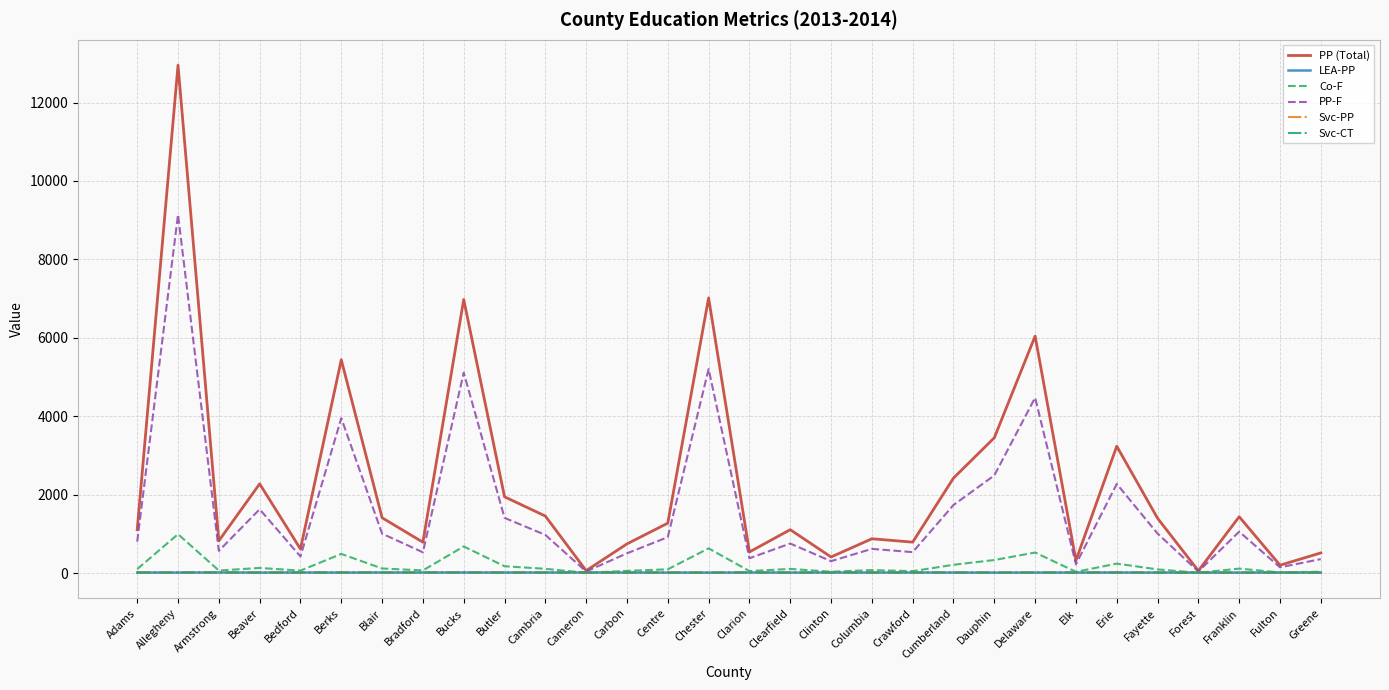

True or false: LEA-PP and Svc-PP intersect in this chart.

False